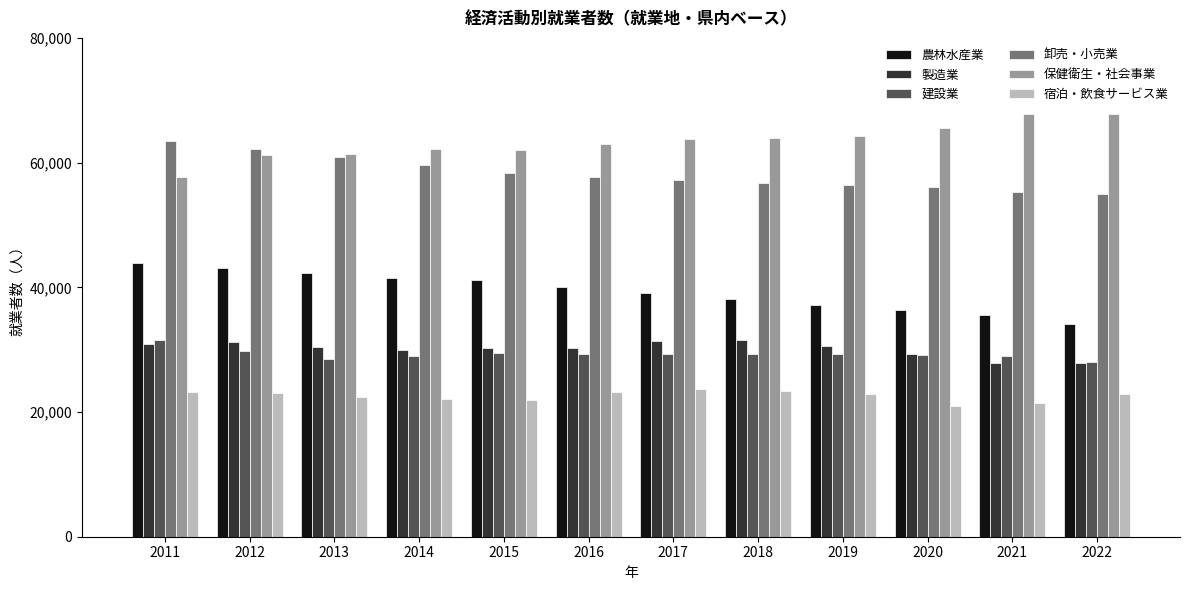

Where is 農林水産業 nearest to the value 39072?

2017